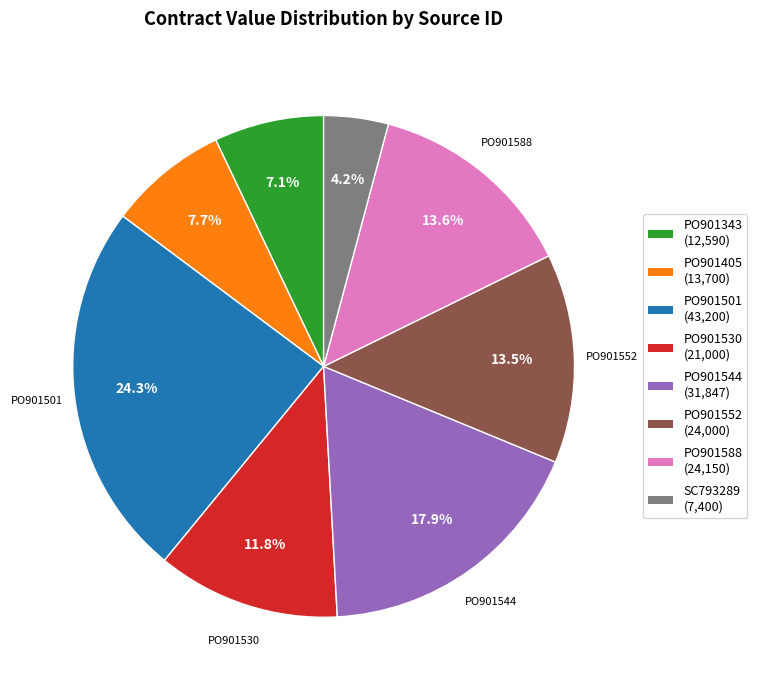

Does PO901405 represent more than half of the total?

No